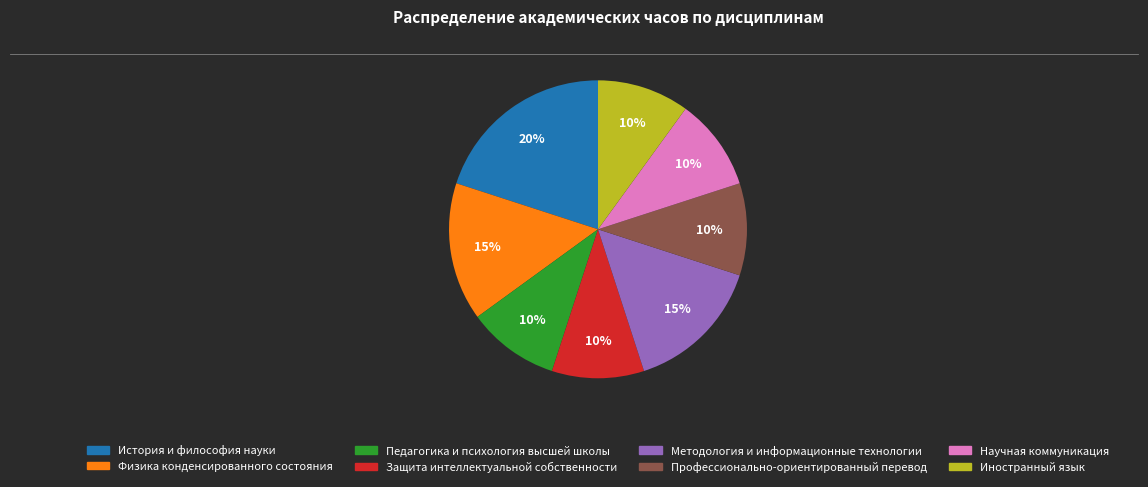

Approximately how many times larger is the value at Педагогика и психология высшей школы compared to История и философия науки?

0.5